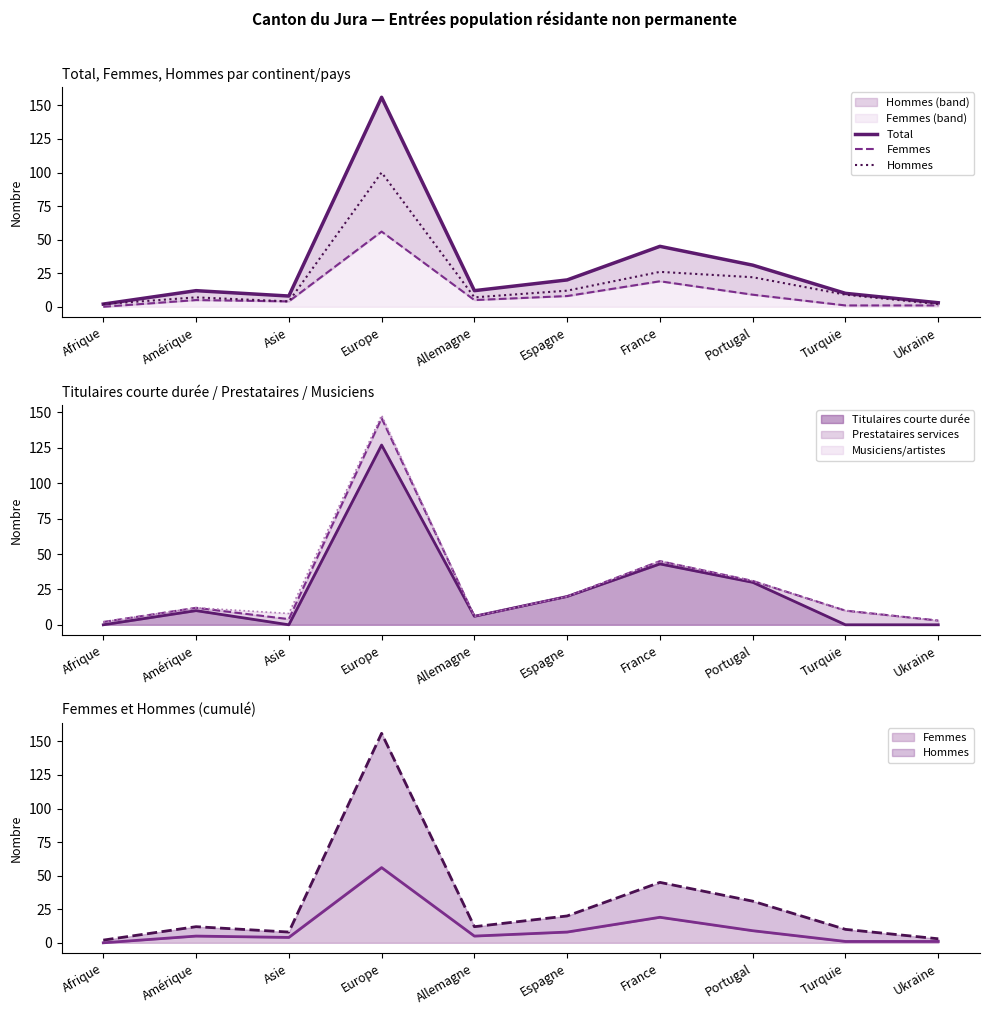

Reading left to right, extract all data points from this chart.

Total: Afrique=2	Amérique=12	Asie=8	Europe=156	Allemagne=12	Espagne=20	France=45	Portugal=31	Turquie=10	Ukraine=3
Femmes: Afrique=0	Amérique=5	Asie=4	Europe=56	Allemagne=5	Espagne=8	France=19	Portugal=9	Turquie=1	Ukraine=1
Hommes: Afrique=2	Amérique=7	Asie=4	Europe=100	Allemagne=7	Espagne=12	France=26	Portugal=22	Turquie=9	Ukraine=2